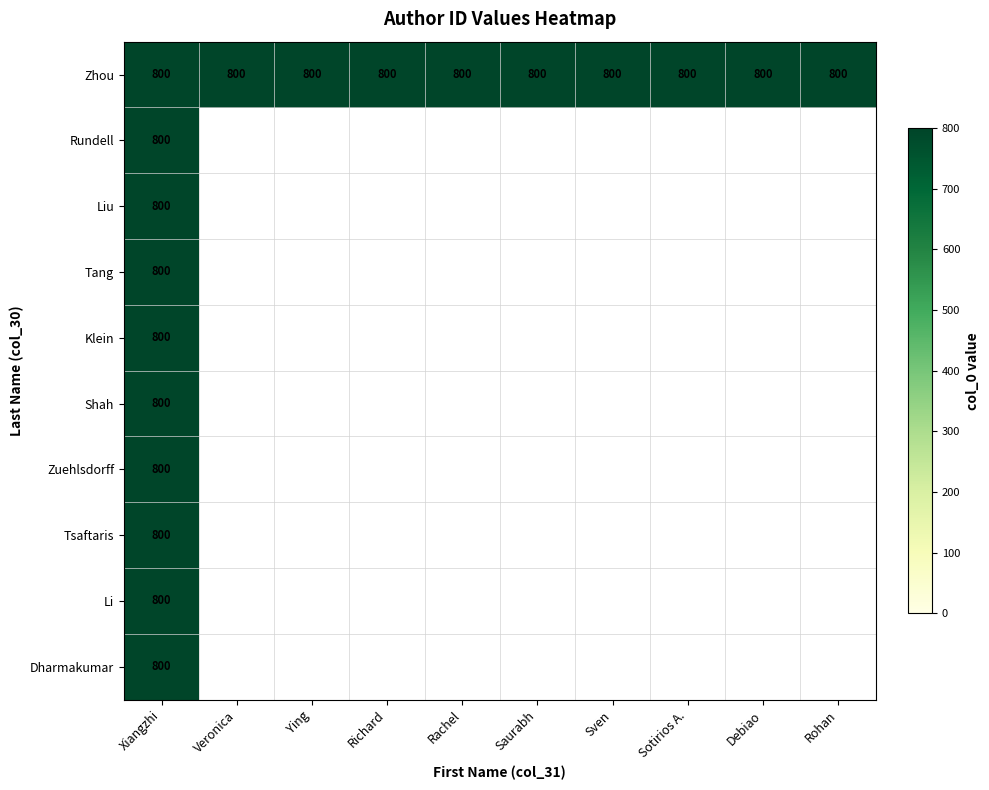

What is the total value across all series at 4?

800